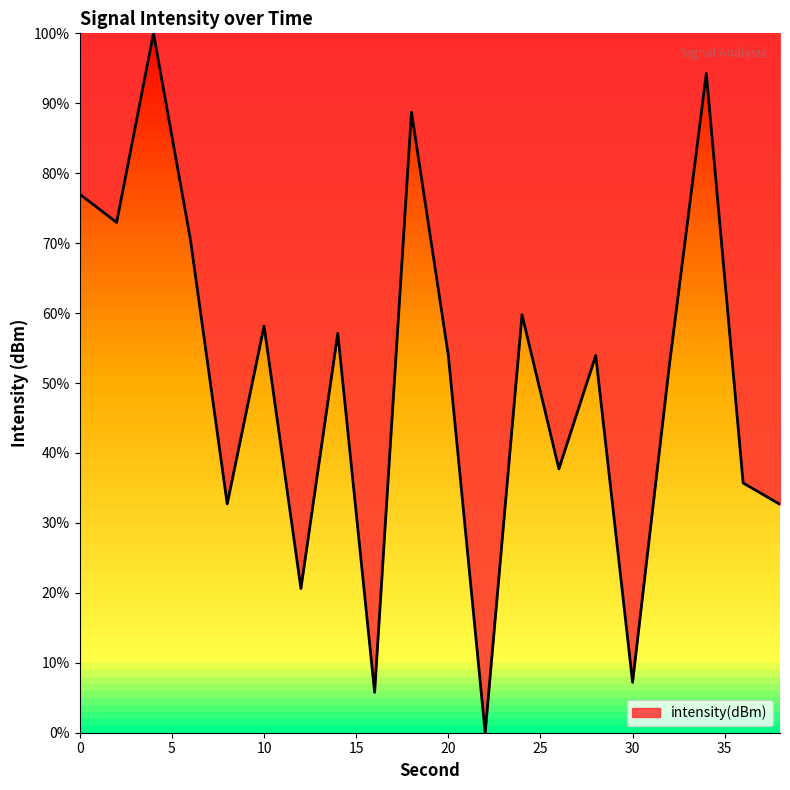

What is the sum of all values?

1011.5